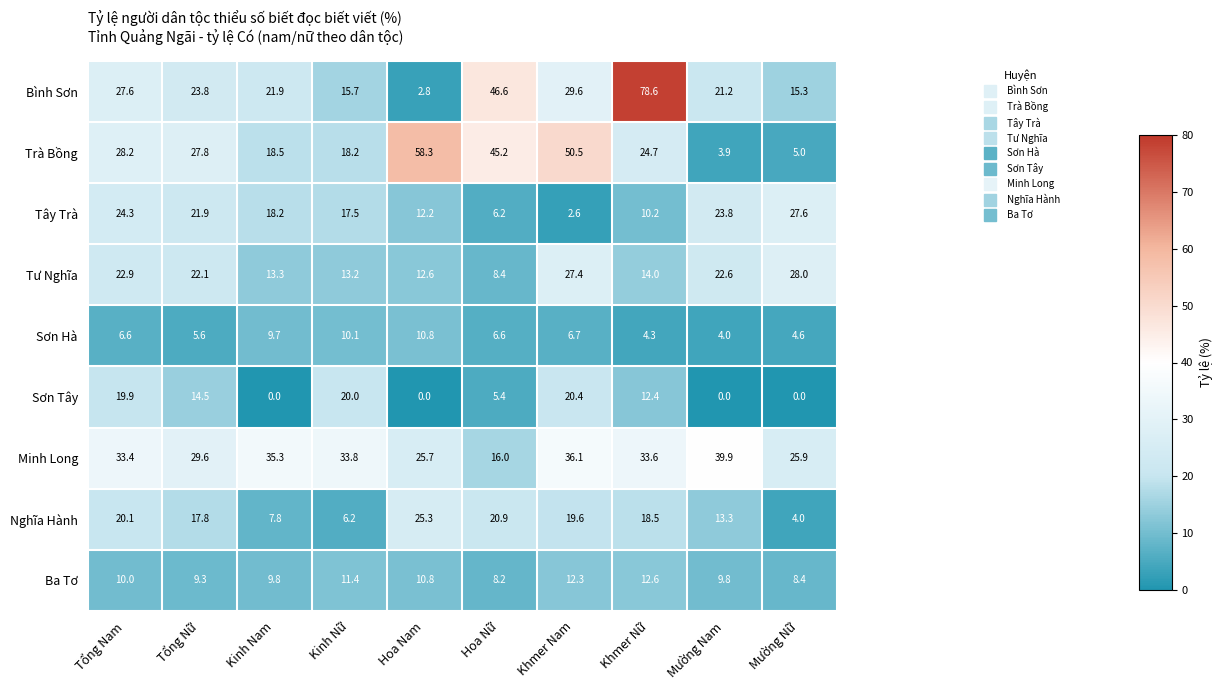

At which category is the sum across all series the highest?

Khmer Nữ